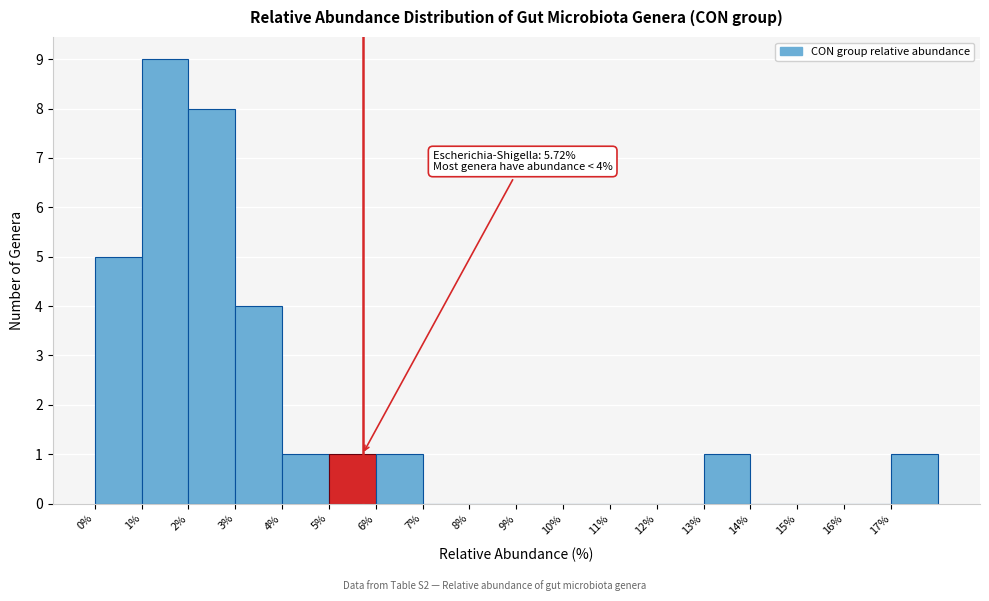

Which range on the x-axis has the tallest bar?

1 to 2